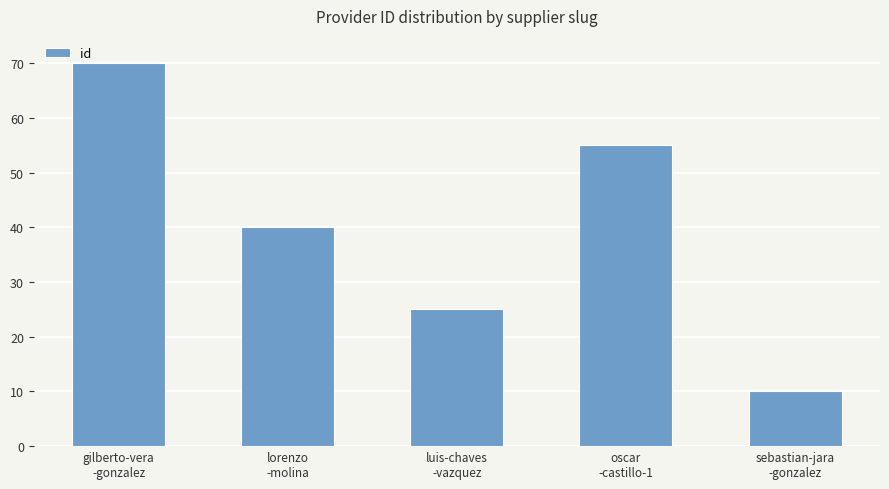

At which label is the value closest to 40?

lorenzo
-molina